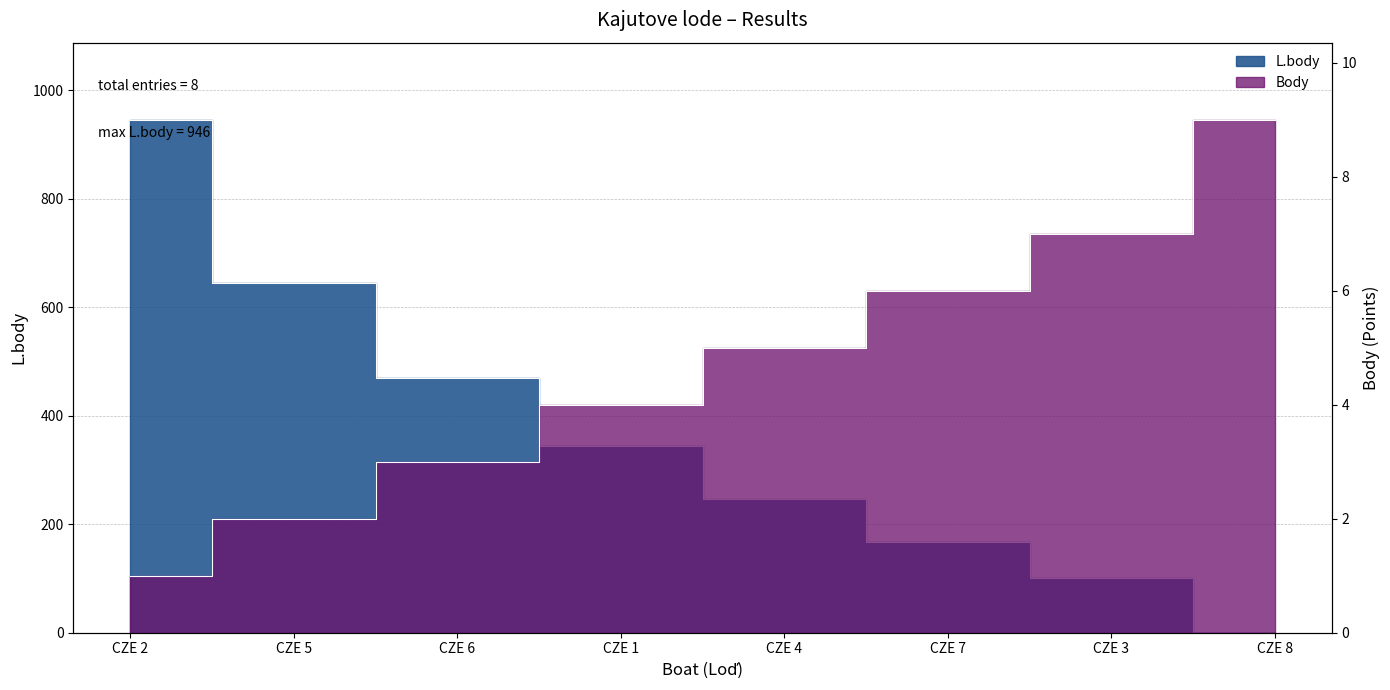

Rank the categories by Body value from highest to lowest.

CZE 8, CZE 3, CZE 7, CZE 4, CZE 1, CZE 6, CZE 5, CZE 2